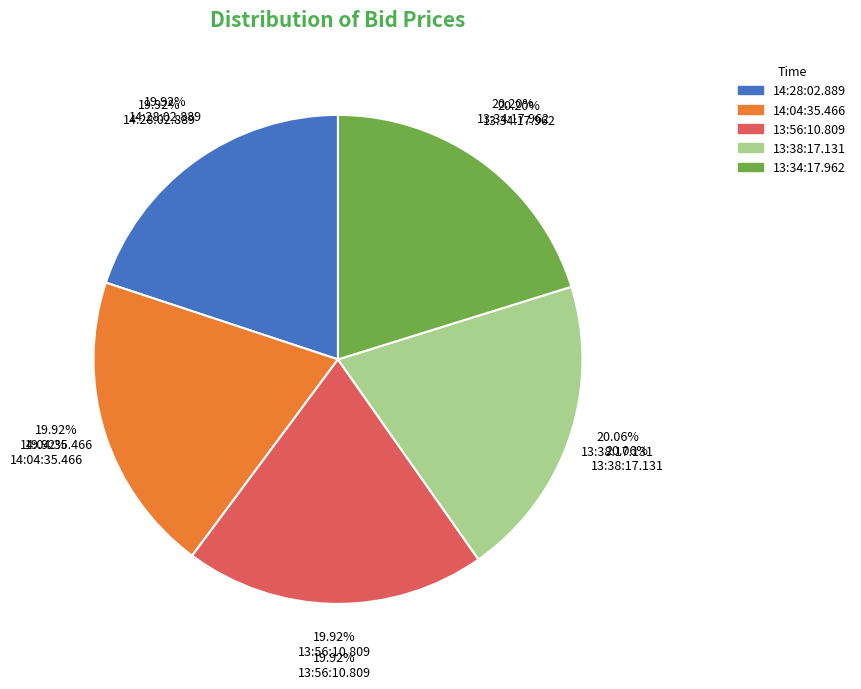

Which category has the smallest portion of the pie?

14:28:02.889